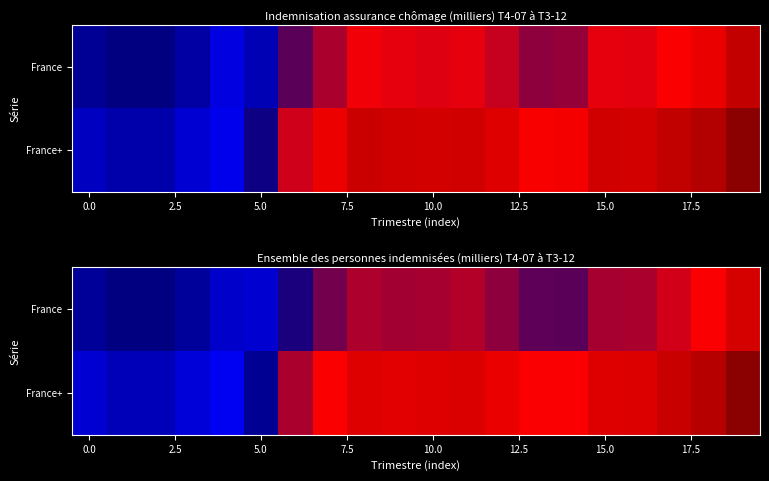

What is the smallest value displayed?

2162.1